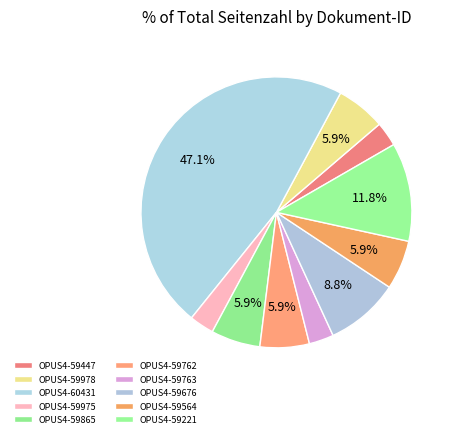

What is the change in value from OPUS4-59975 to OPUS4-59564?

+1